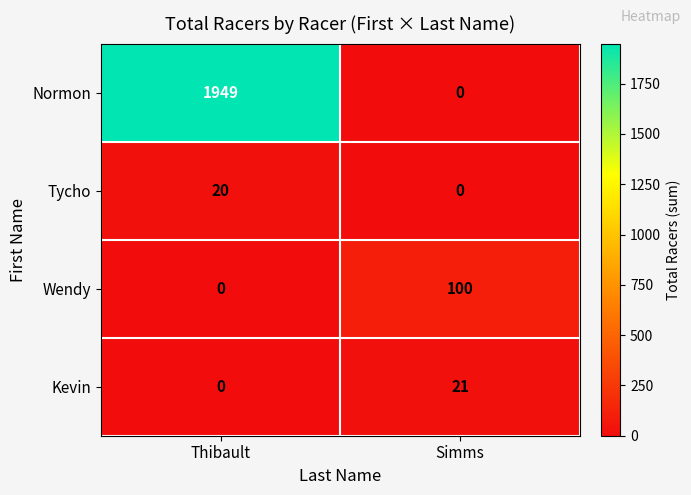

Reading left to right, transcribe all the data shown in this chart.

Normon: 1949	0
Tycho: 20	0
Wendy: 0	100
Kevin: 0	21